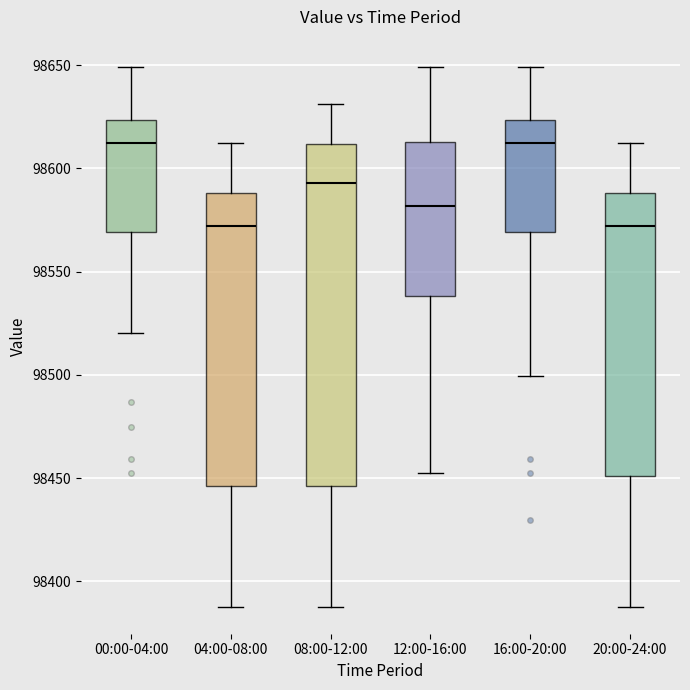

Which box is the tallest, from its lower edge to its upper edge?

08:00-12:00